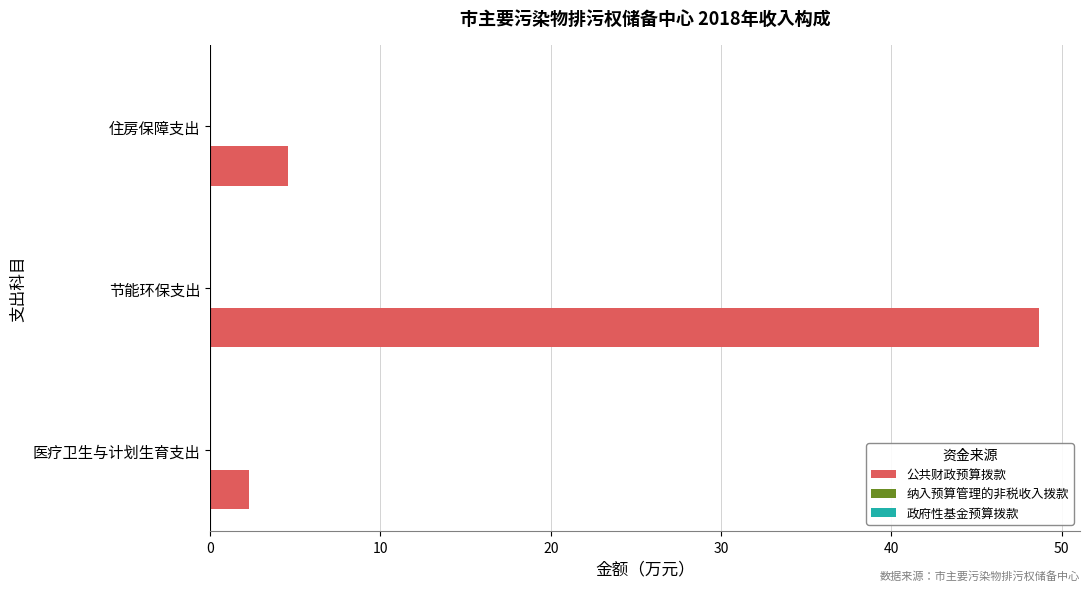

How many data points does each series have?

3